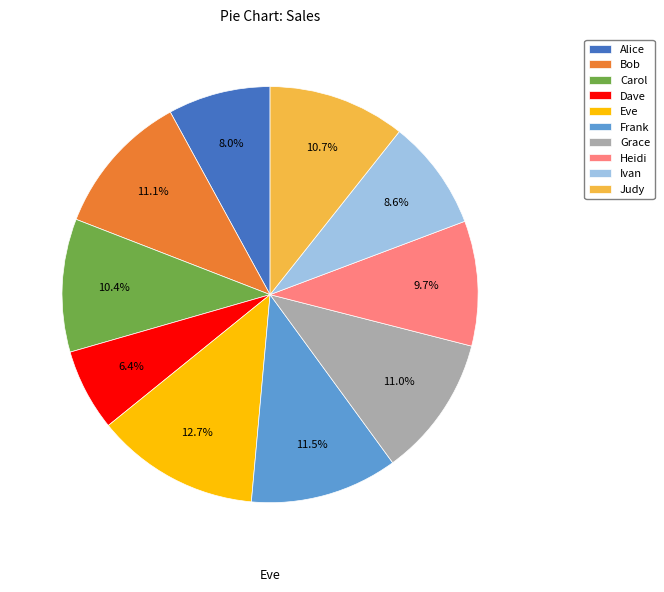

Between Heidi and Eve, which is larger?

Eve